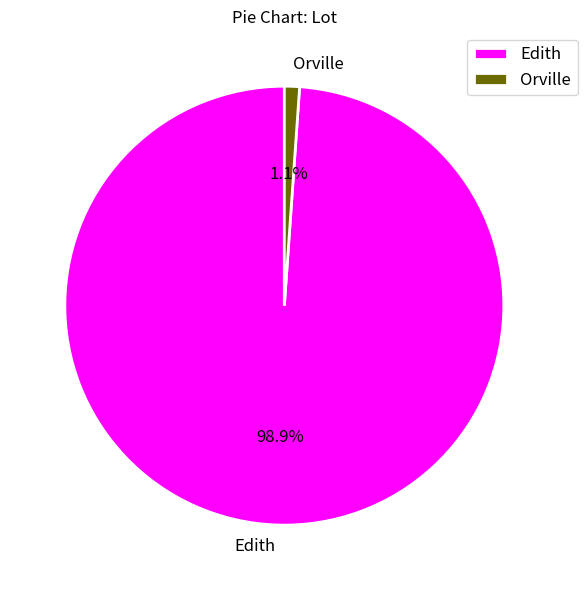

Between Orville and Edith, which is larger?

Edith